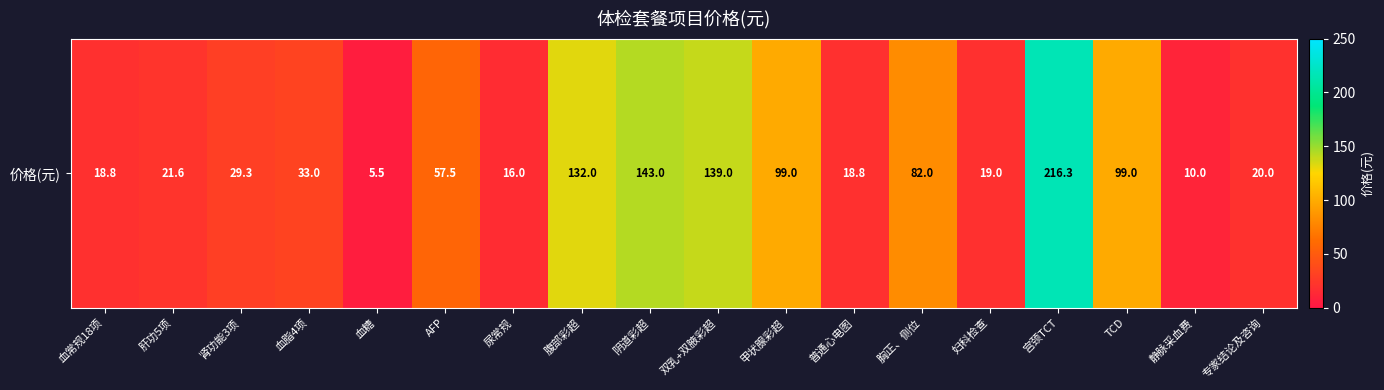

At which category does the chart reach its minimum across all series?

血糖